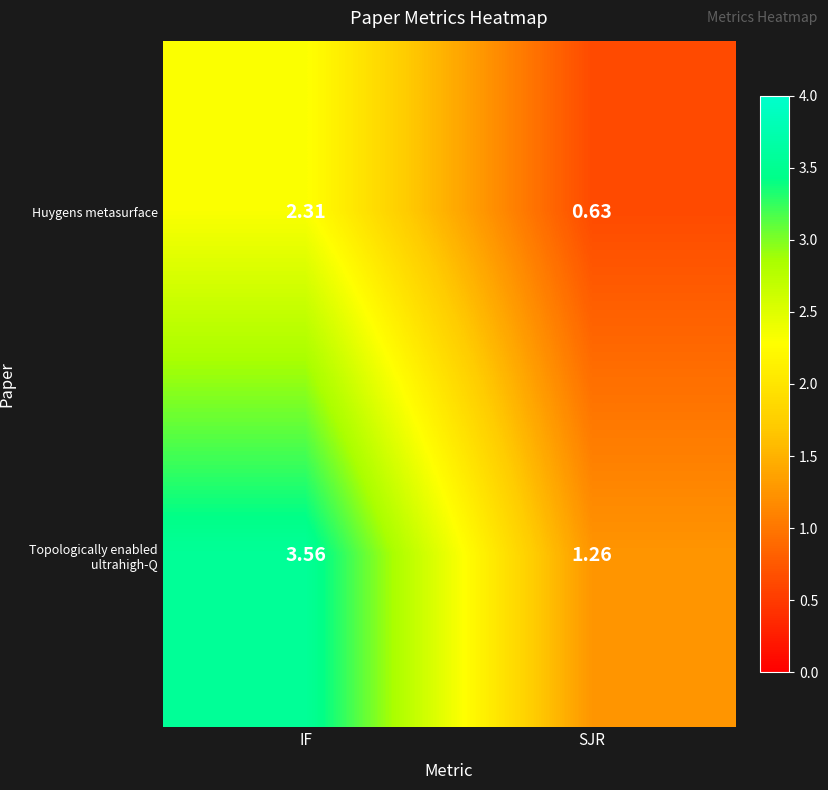

Where is Huygens metasurface nearest to the value 1?

SJR